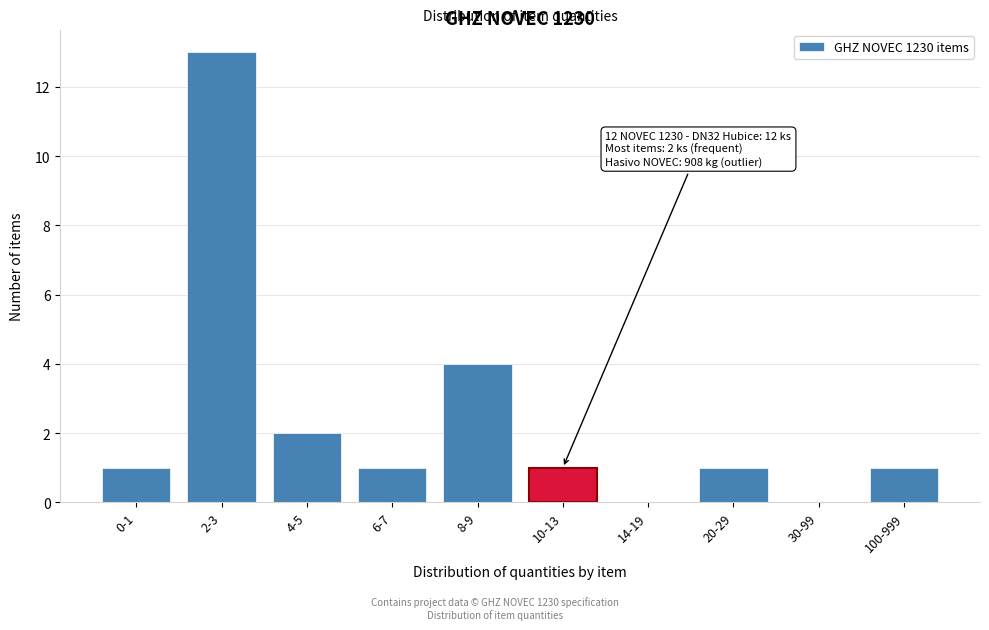

Reading right to left, list all the values displayed in this chart.

100-999=1	30-99=0	20-29=1	14-19=0	10-13=1	8-9=4	6-7=1	4-5=2	2-3=13	0-1=1